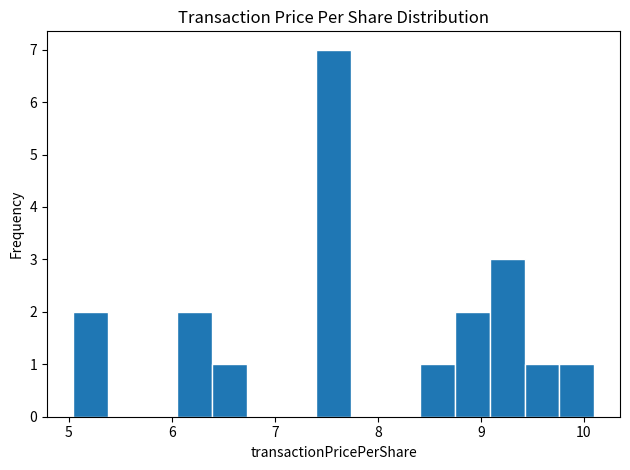

Read against the x-axis, roughly where is the centre of the tallest bar?

7.6